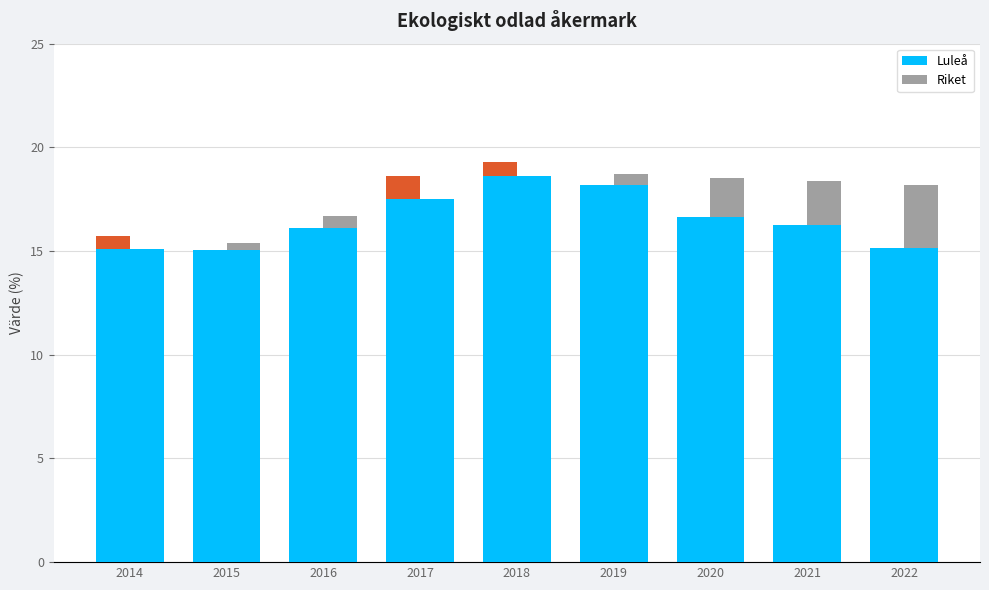

How many bars are there in each group?

2